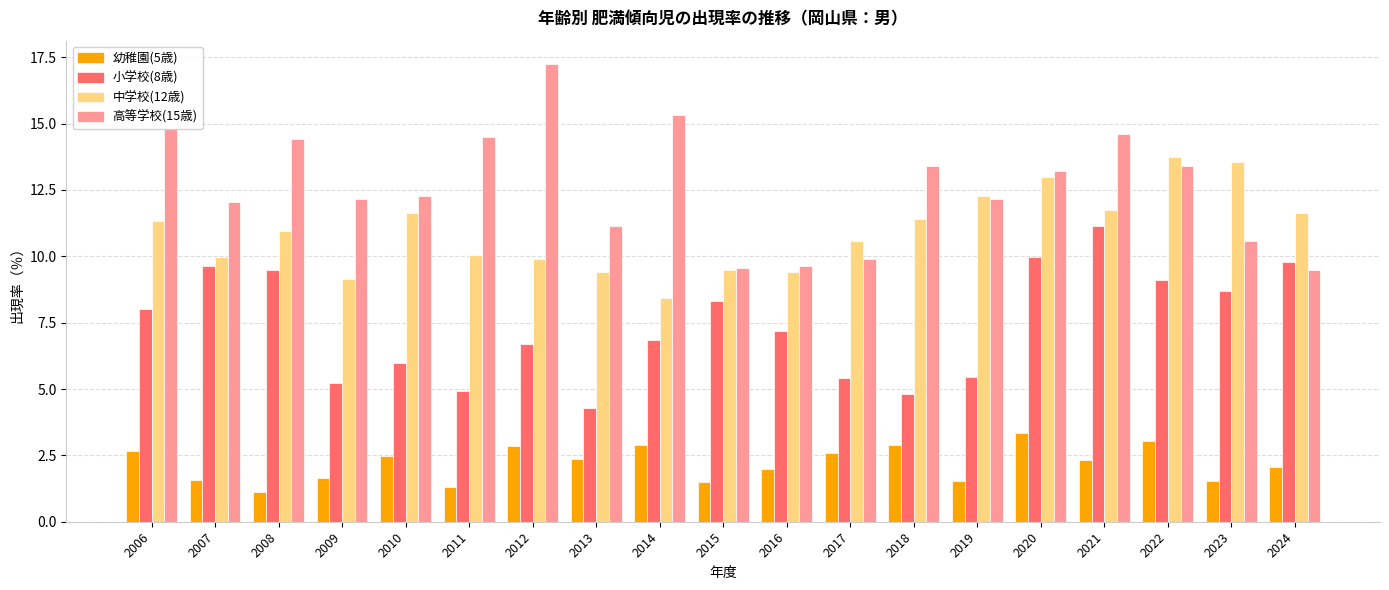

What is the total value across all series at 2017?

28.5